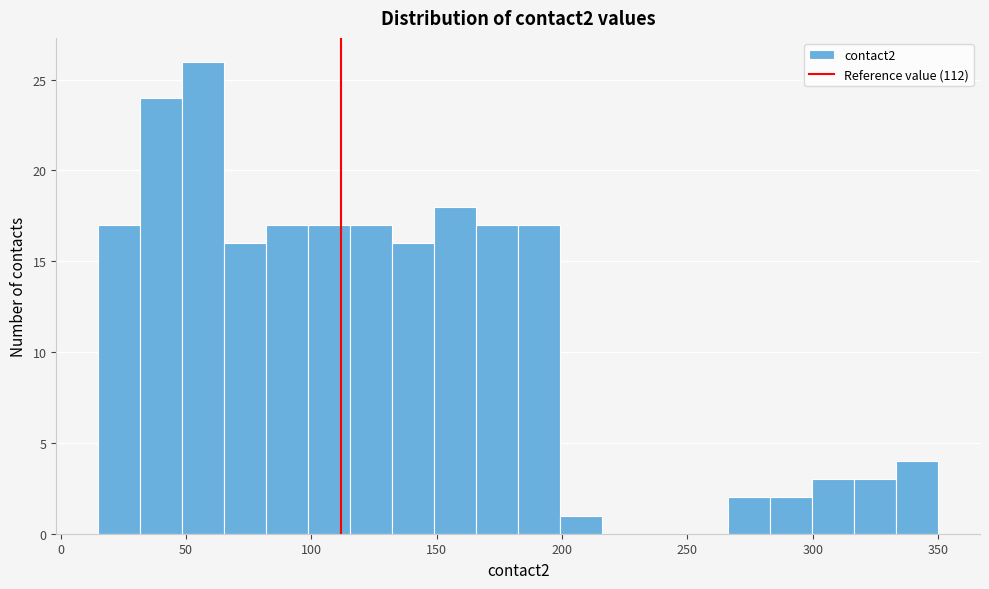

Around what value on the x-axis is the tallest bar? Give the approximate position of its centre, as read against the axis.

55